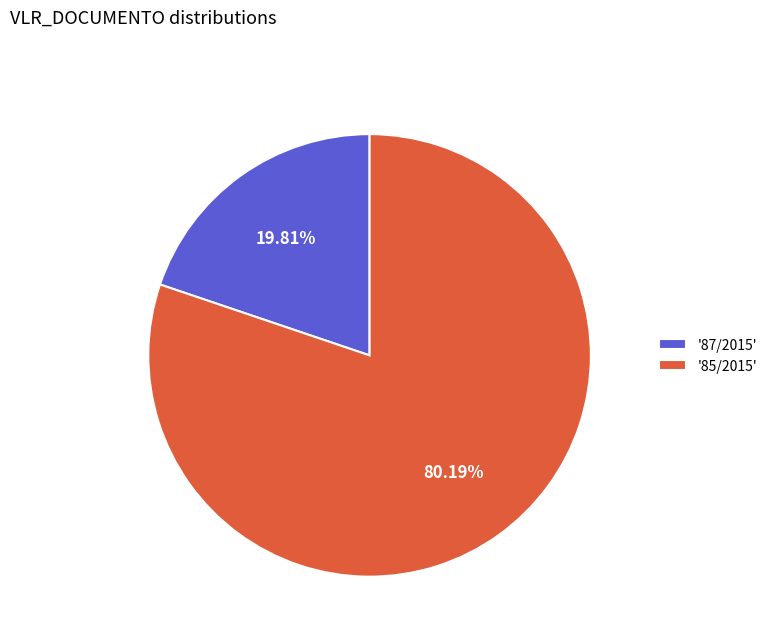

Between '87/2015' and '85/2015', which is larger?

'85/2015'